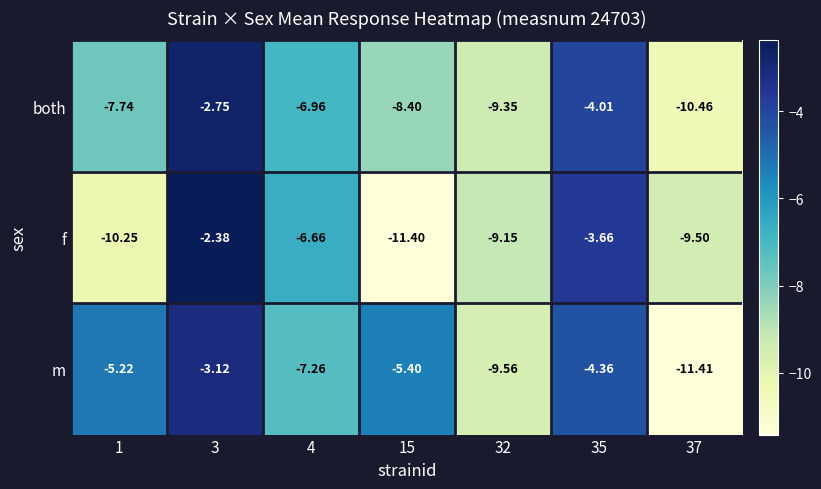

Which series has the widest spread of values?

f